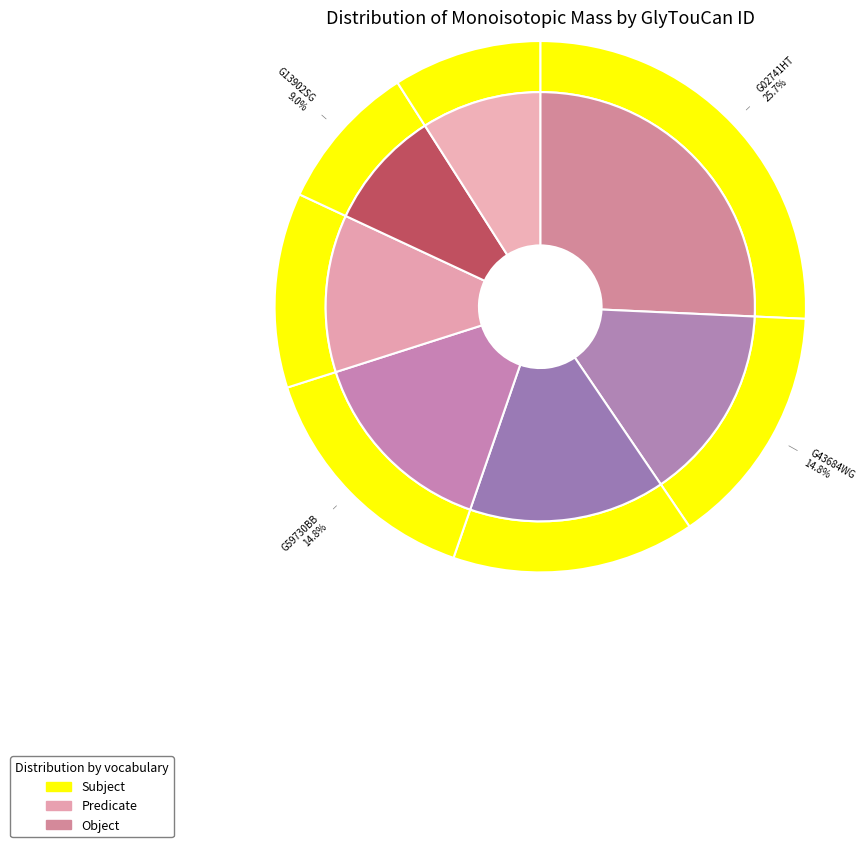

Does any single category account for the majority?

No